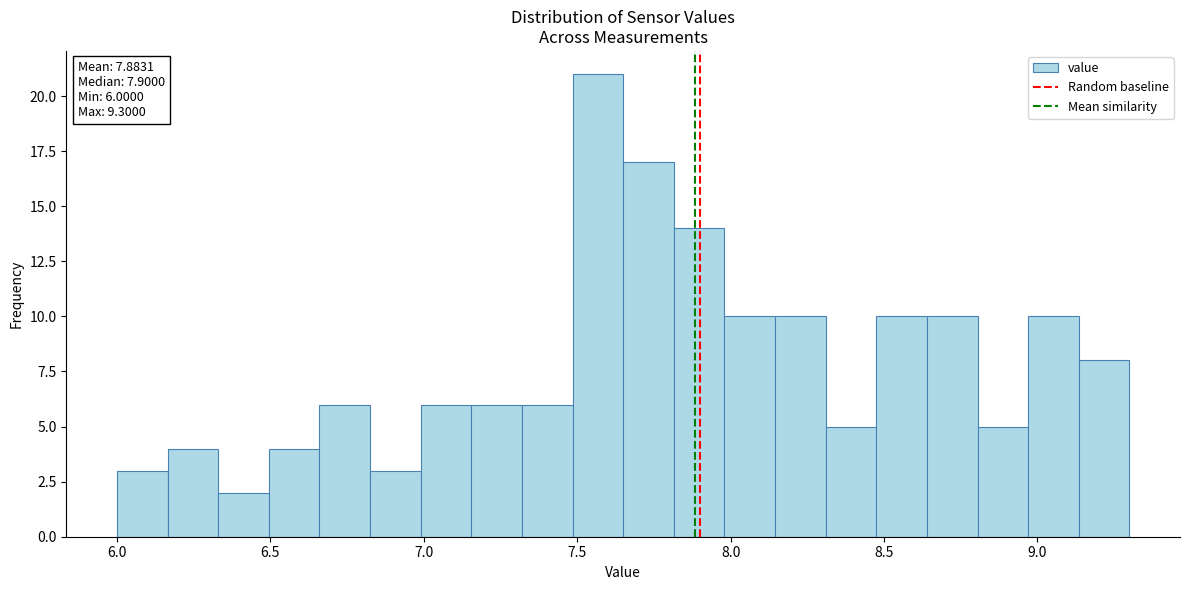

Around what value on the x-axis is the tallest bar? Give the approximate position of its centre, as read against the axis.

7.55